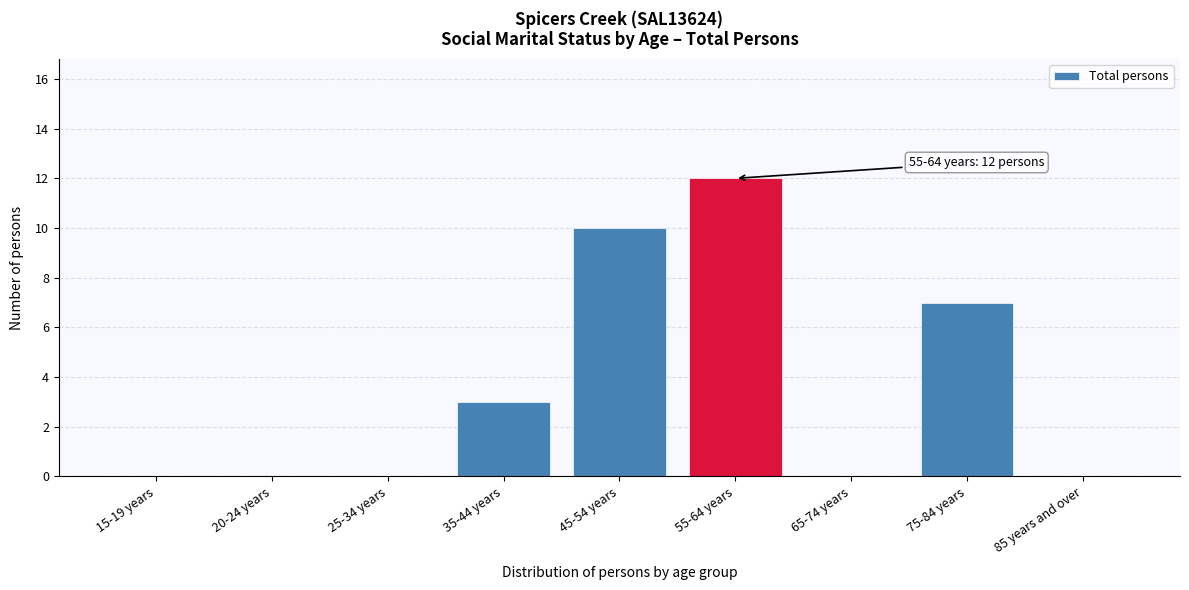

Reading left to right, what are all the values shown in this chart?

15-19 years=0	20-24 years=0	25-34 years=0	35-44 years=3	45-54 years=10	55-64 years=12	65-74 years=0	75-84 years=7	85 years and over=0